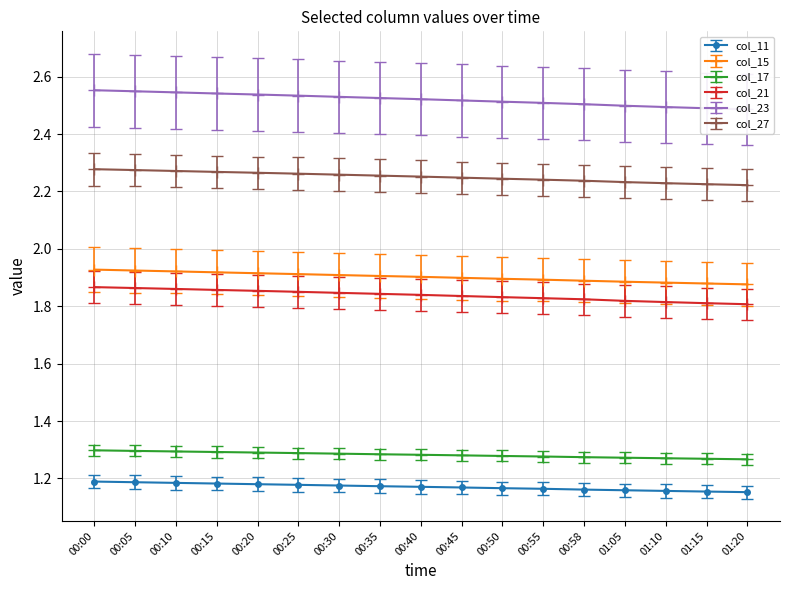

Is the value of col_27 at 01:20 greater than the value of col_15 at 00:58?

Yes